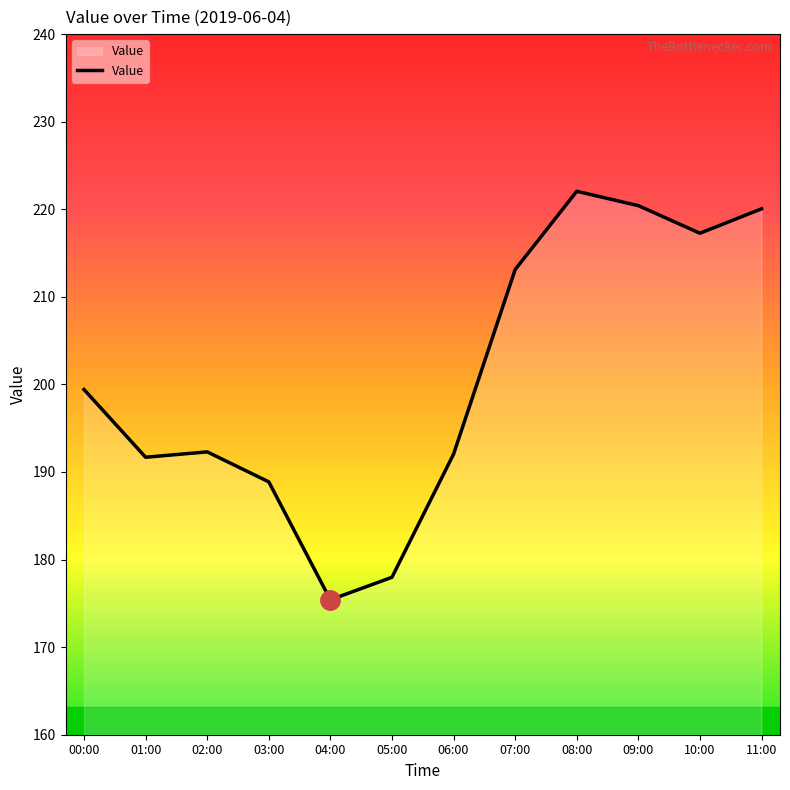

What is the difference between the values at 02:00 and 05:00?

14.3